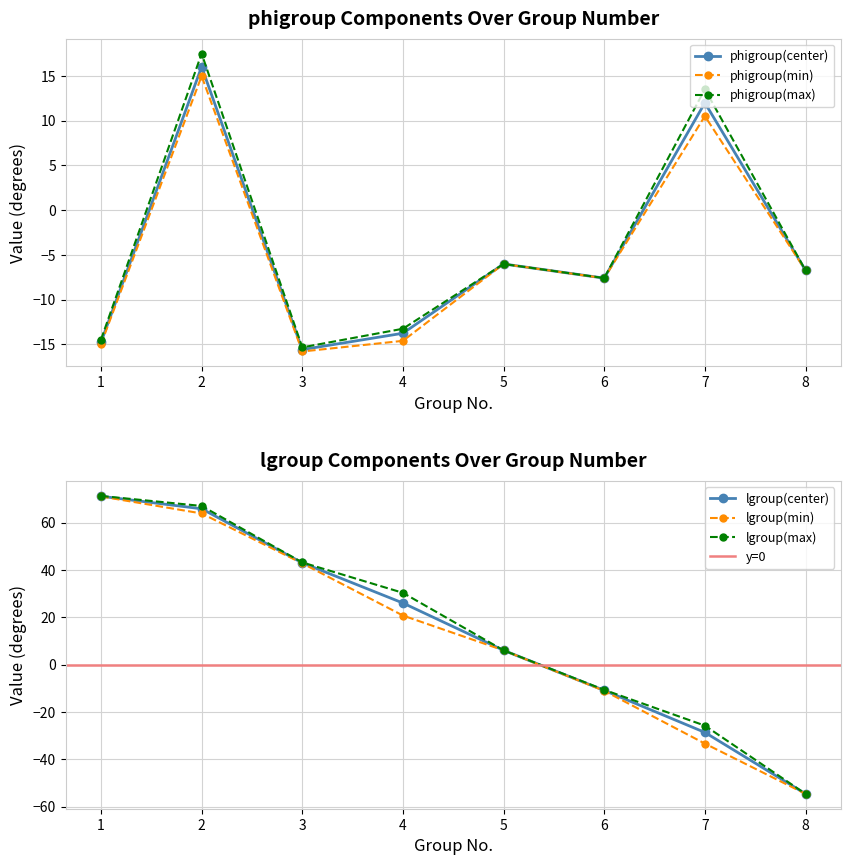

What is the sum of all phigroup(max) values?

-32.4